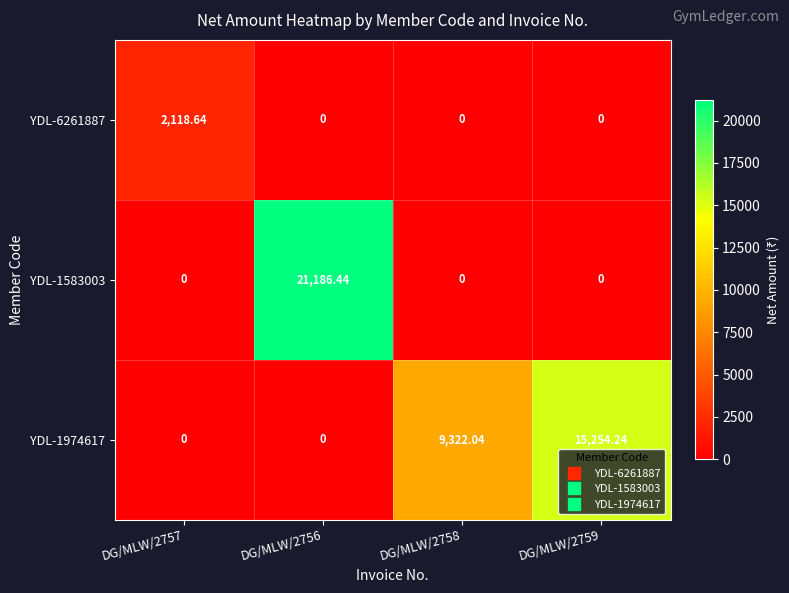

How many values in YDL-6261887 are above zero?

1